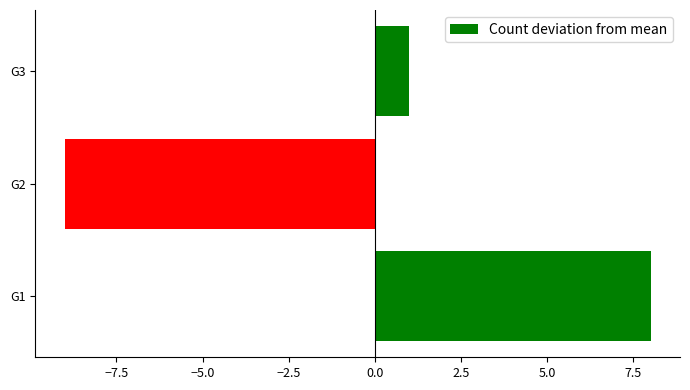

What is the minimum value shown in the chart?

-9